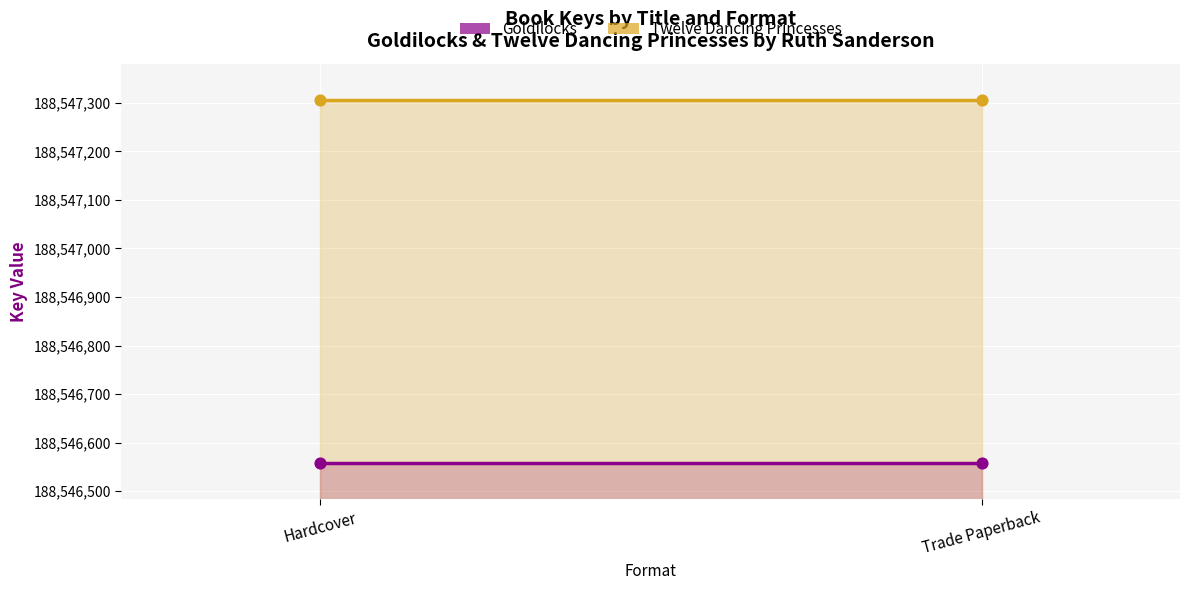

What are all the series names shown in the legend?

Goldilocks, Twelve Dancing Princesses